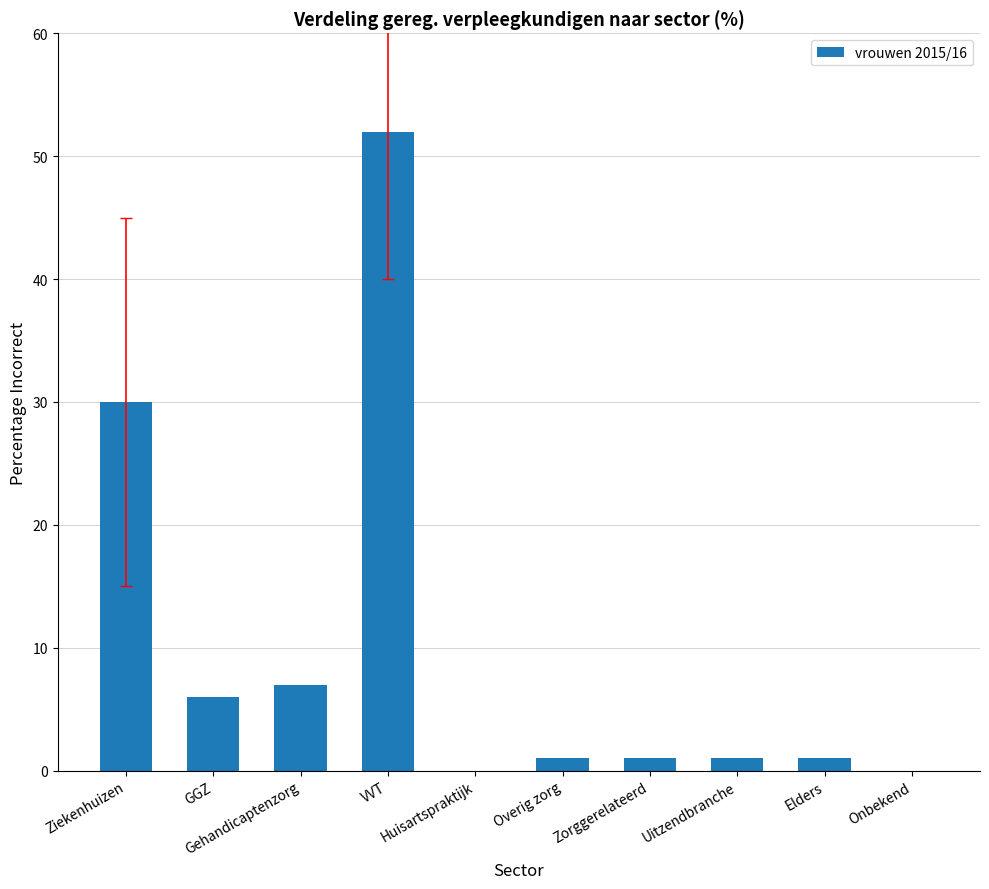

What is the sum of all values?

99